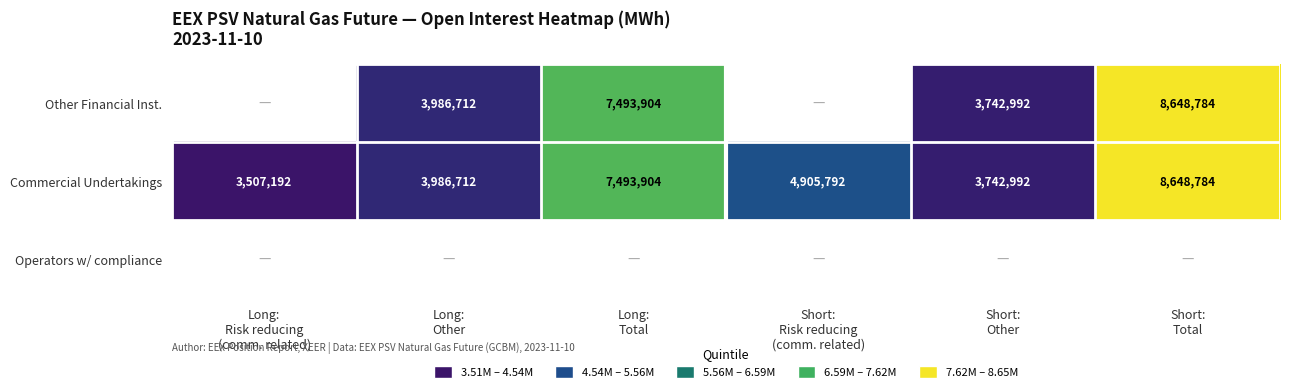

What is the difference between the maximum and minimum values in the Commercial Undertakings series?

5141592